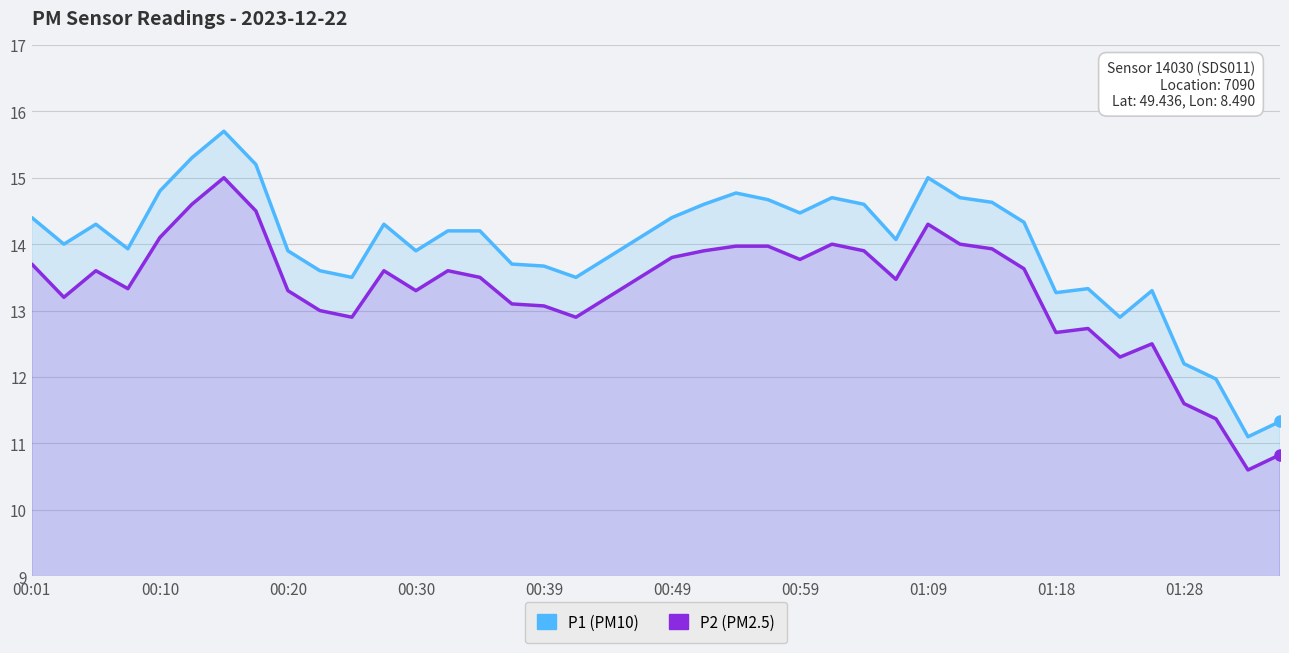

Which series has the widest spread of values?

P1 (PM10)